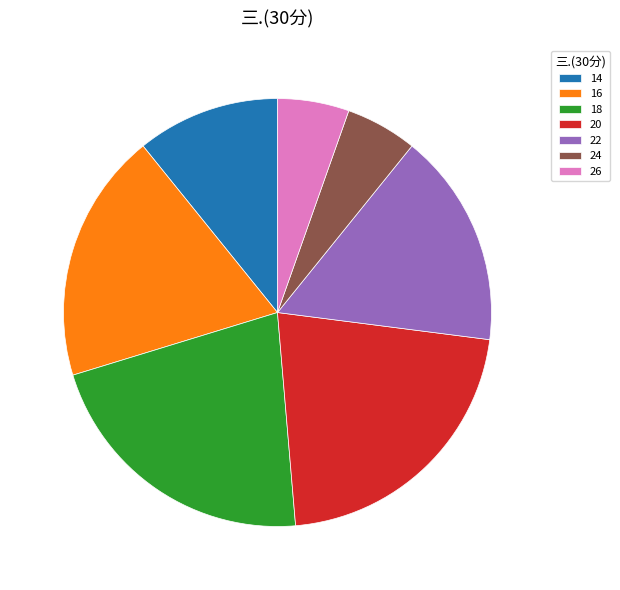

What is the ratio of the value at 18 to the value at 14?

2.0